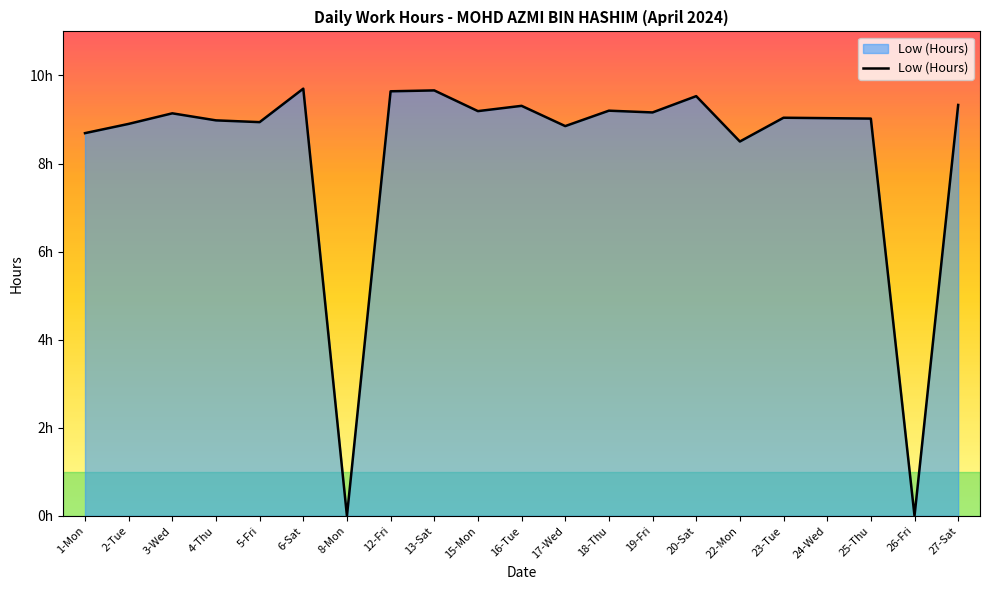

At which label does the data first exceed 9?

3-Wed